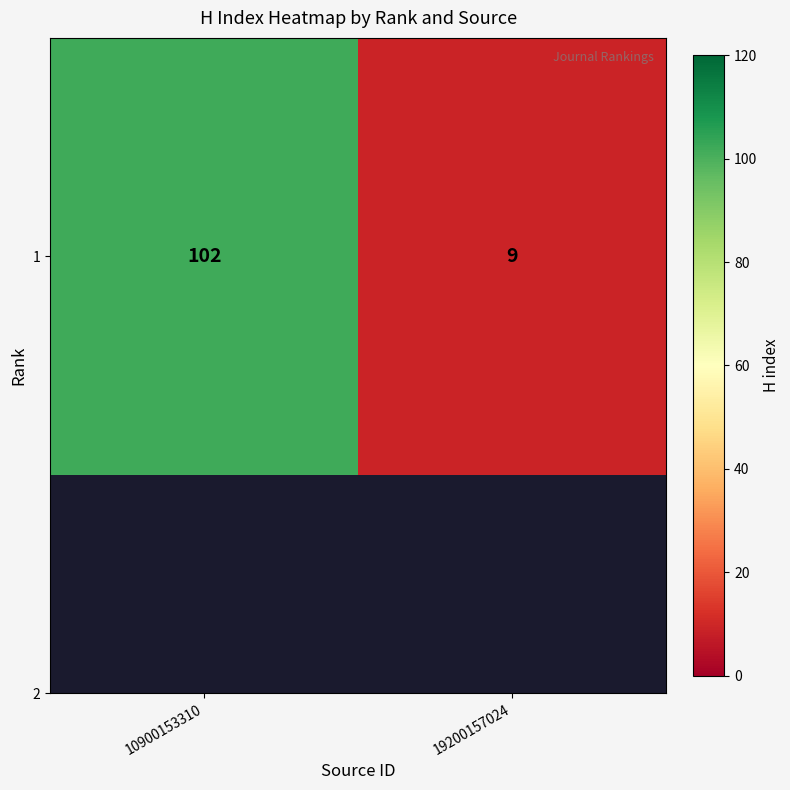

How many data points does each series have?

2